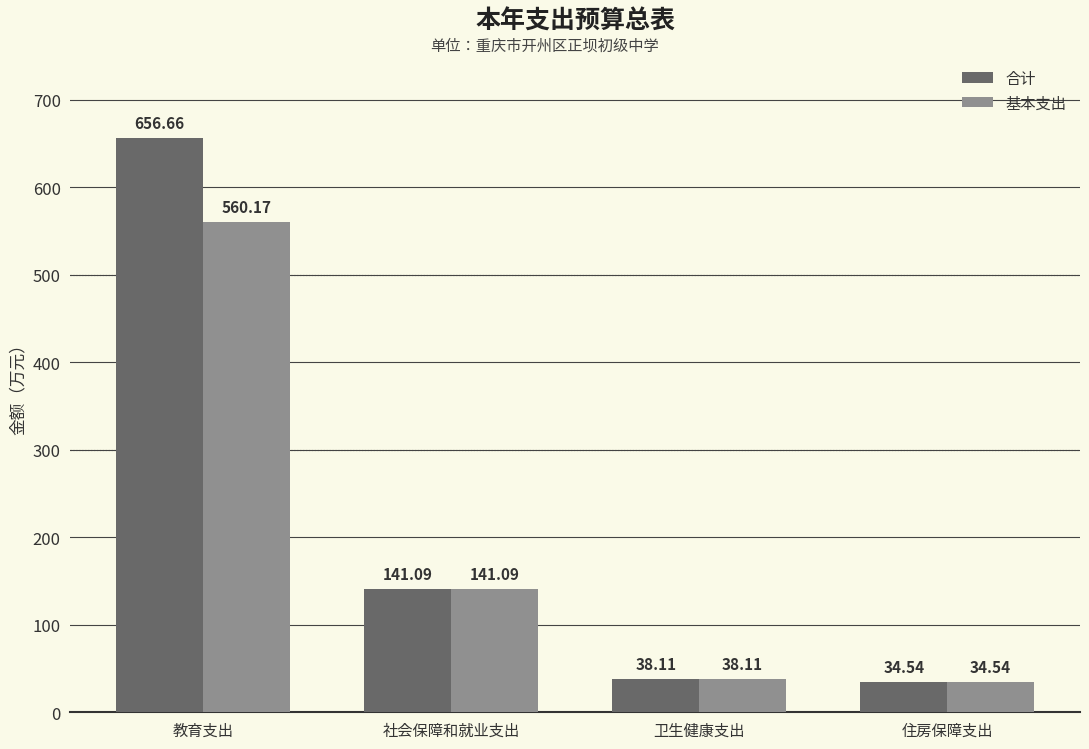

The value of 合计 at 社会保障和就业支出 is 227.3. True or false?

False